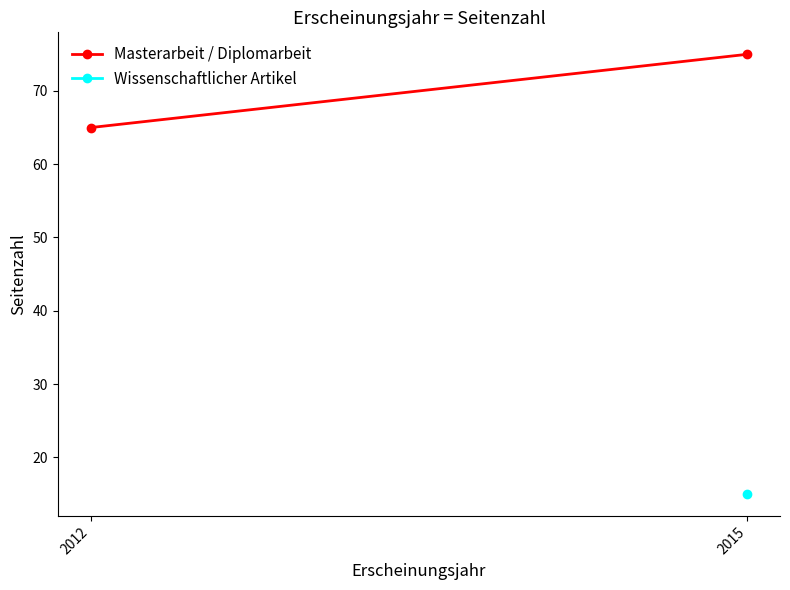

List the labels in order of value, largest first.

2015, 2012